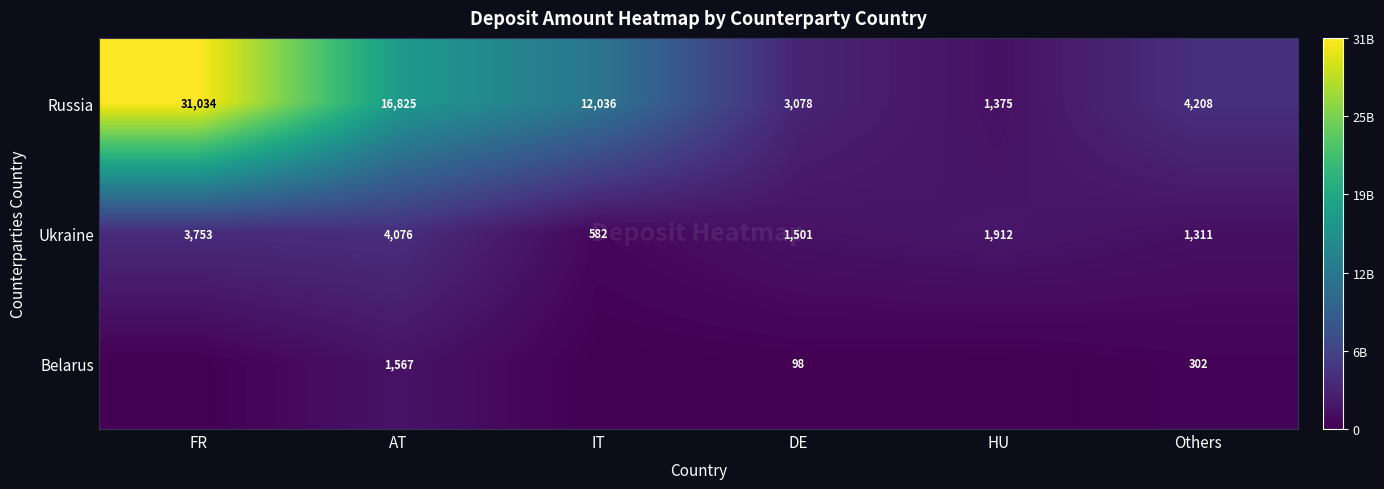

What is the total value across all series at IT?

12618.6